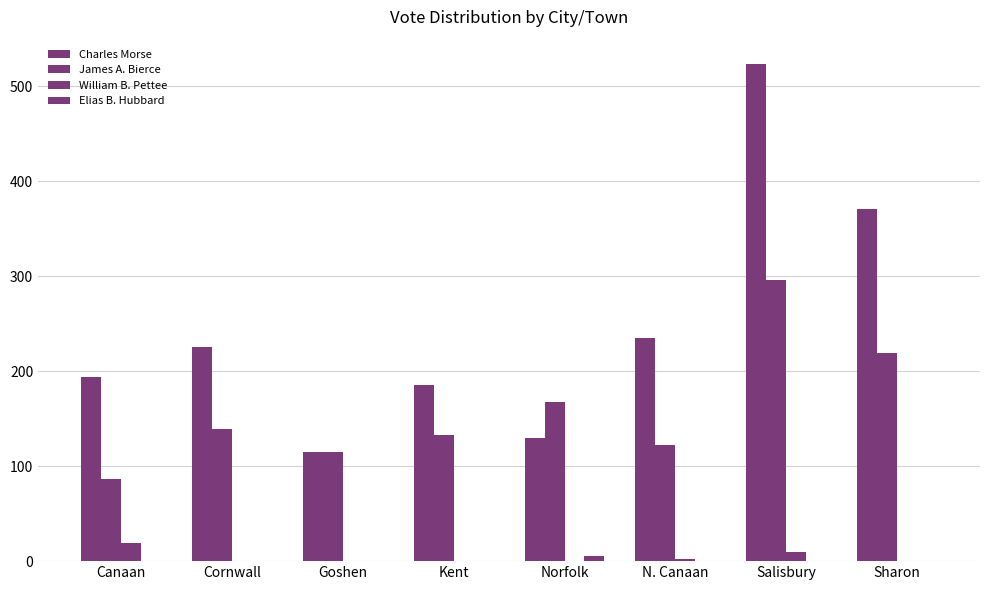

What is the sum of the William B. Pettee values at Goshen and Salisbury?

10